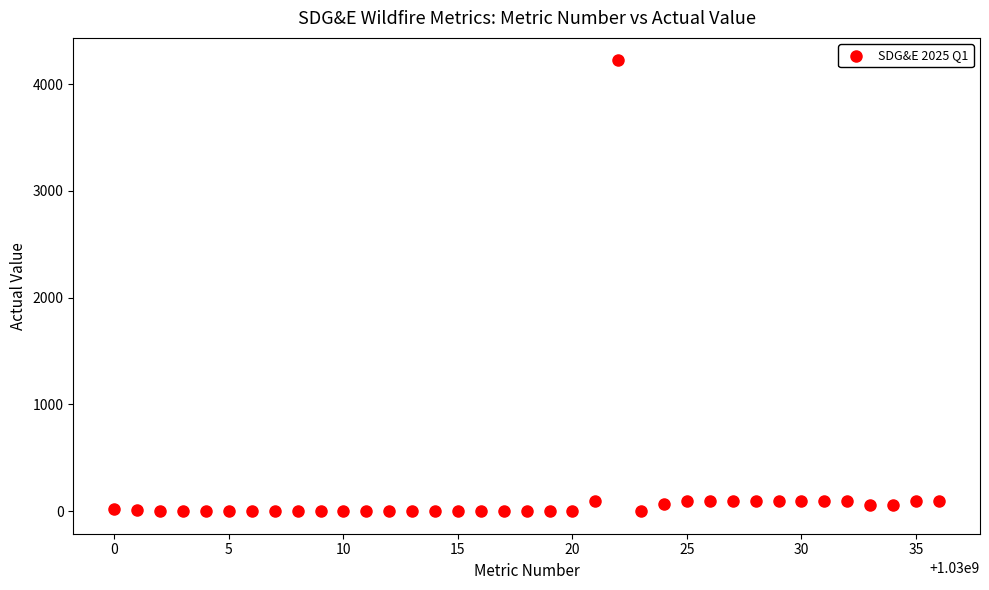

What is the range of Y values (max minus min)?

4221.0